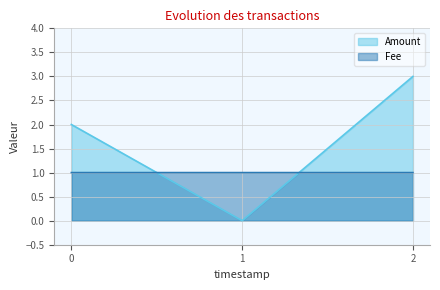

Reading right to left, what are all the values shown in this chart?

Amount: 2=3.0	1=0.0	0=2.0
Fee: 2=1.0	1=1.0	0=1.0